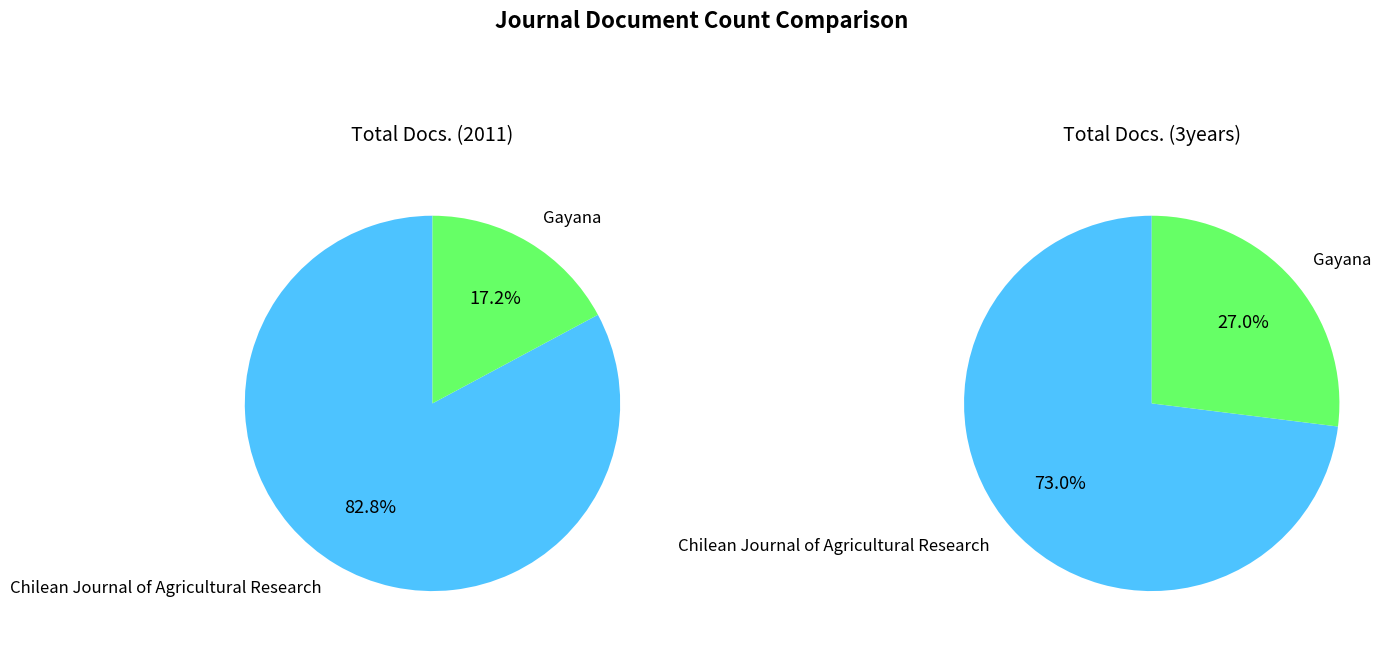

The Chilean Journal of Agricultural Research slice represents 73% of the pie. True or false?

True